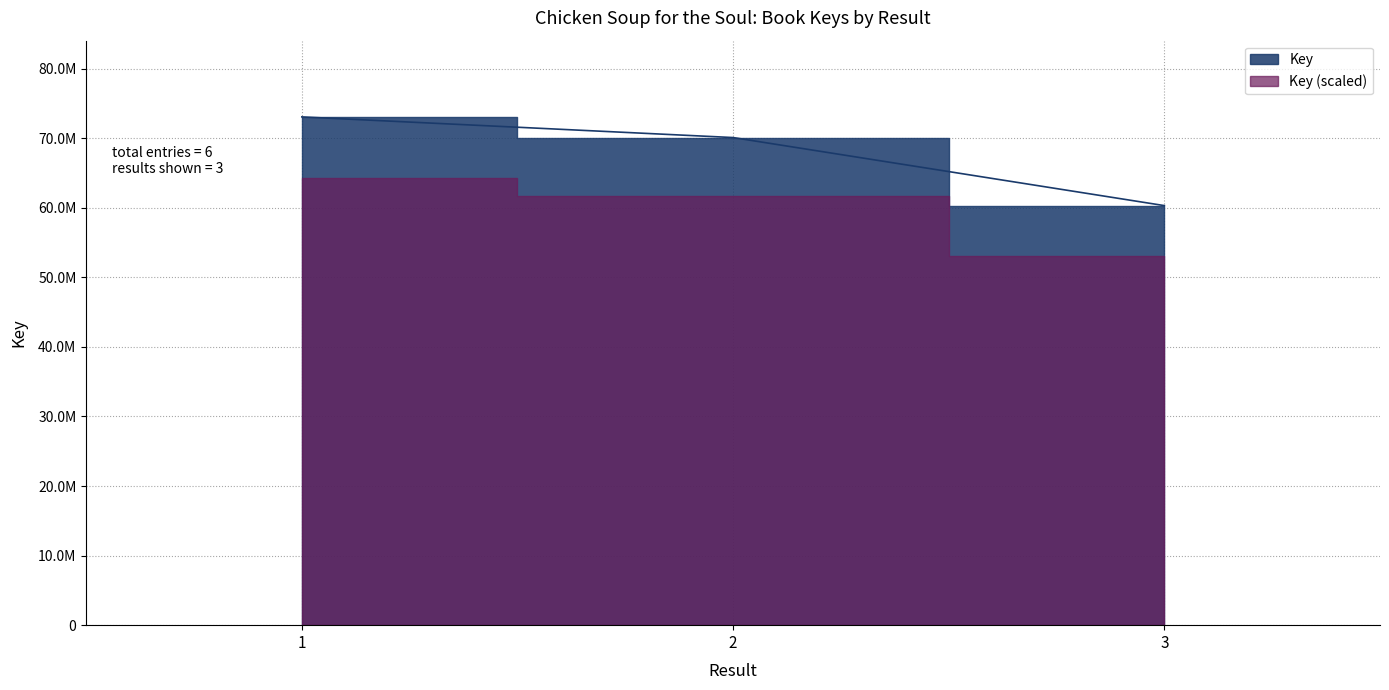

The chart shows a value of 43613746 at 2. True or false?

False